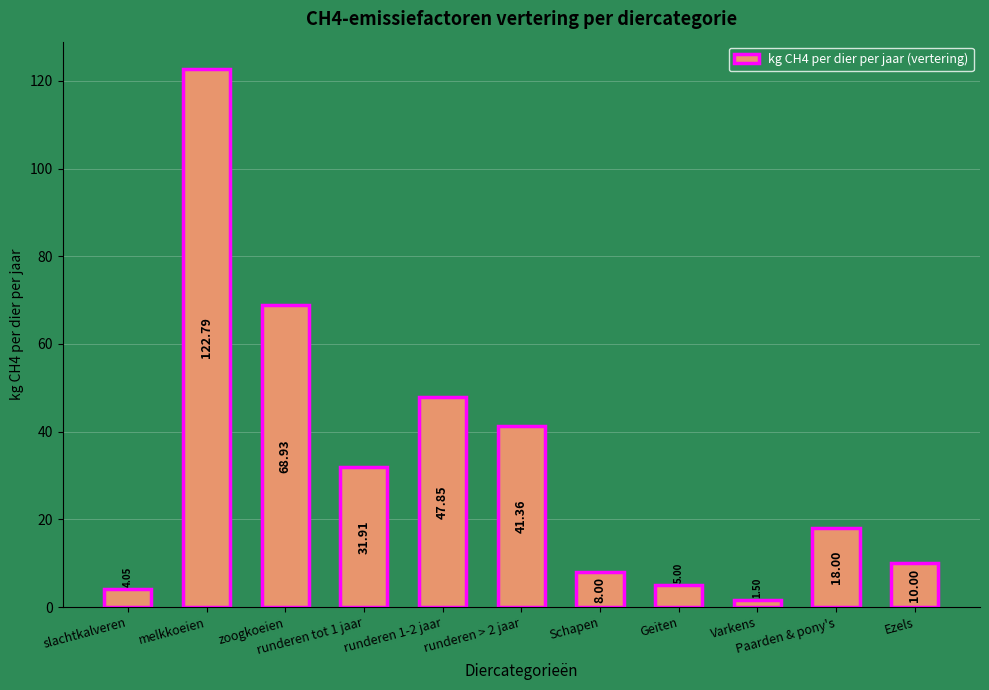

What is the label of the 9th bar from the left?

Varkens